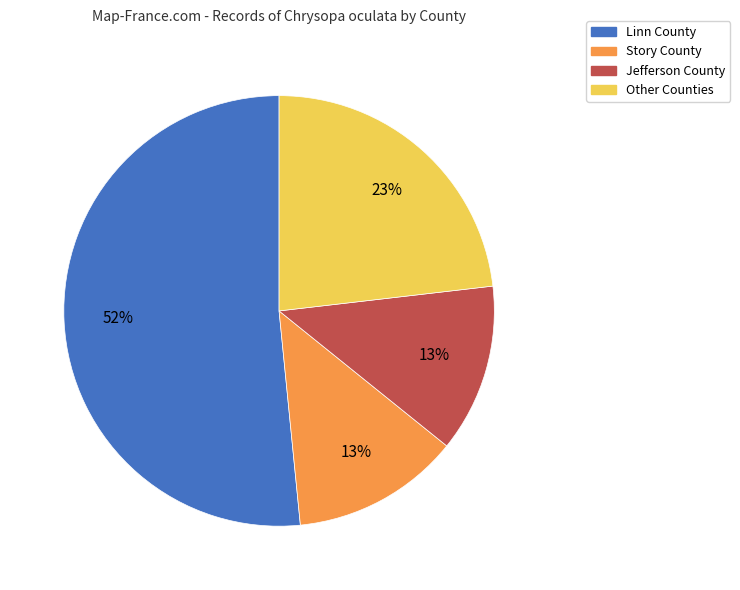

To the nearest percent, what is the average slice percentage?

25%